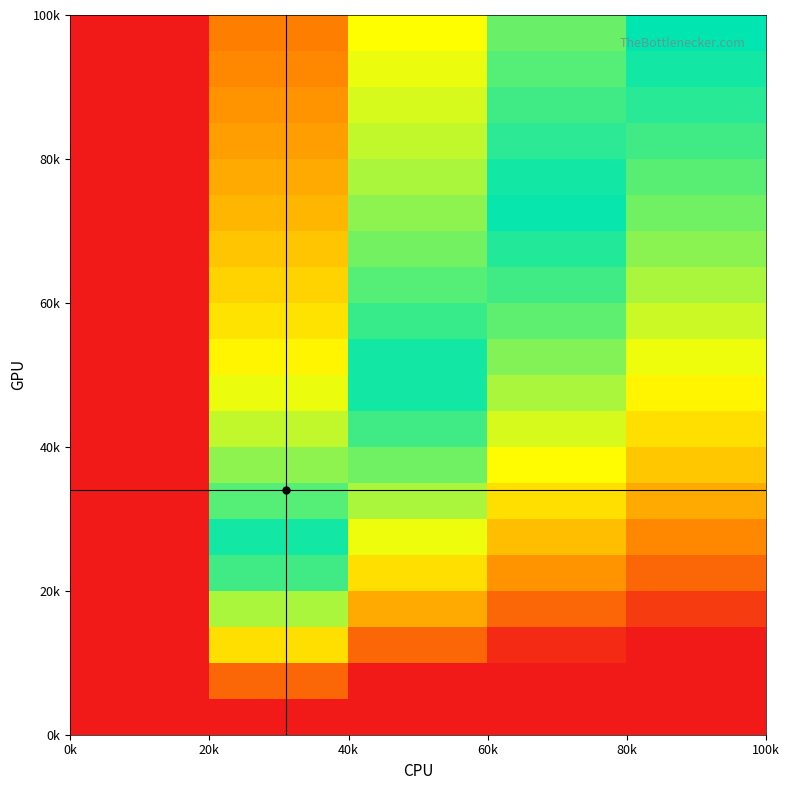

How many distinct data groups are displayed?

20